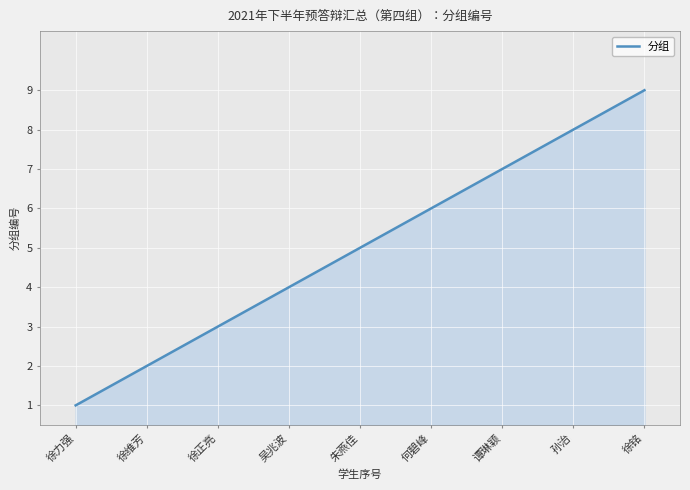

True or false: the data shows 9 at 徐铭.

True